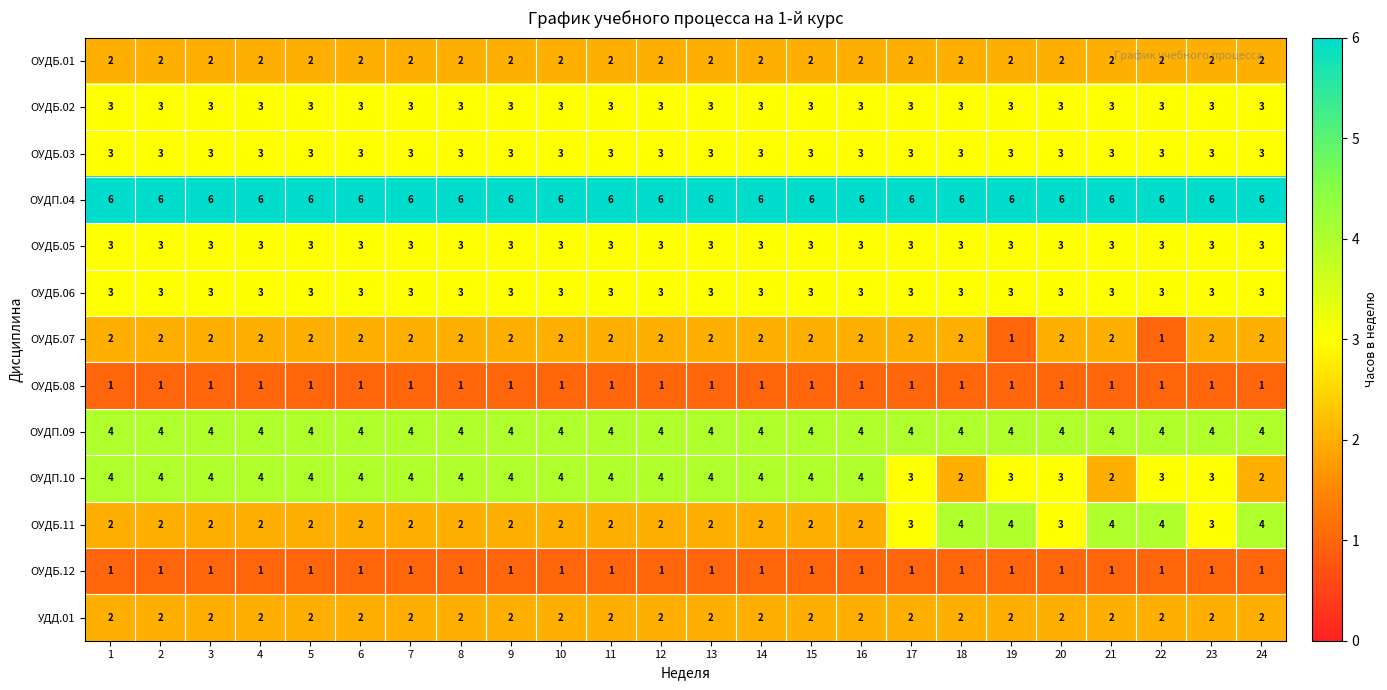

What is the maximum value shown in the chart?

6